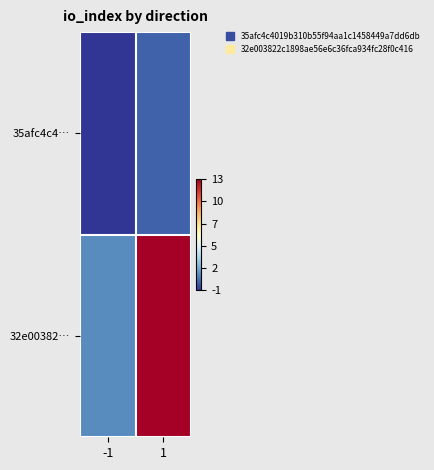

What is the spread (max minus min) of values at -1?

2